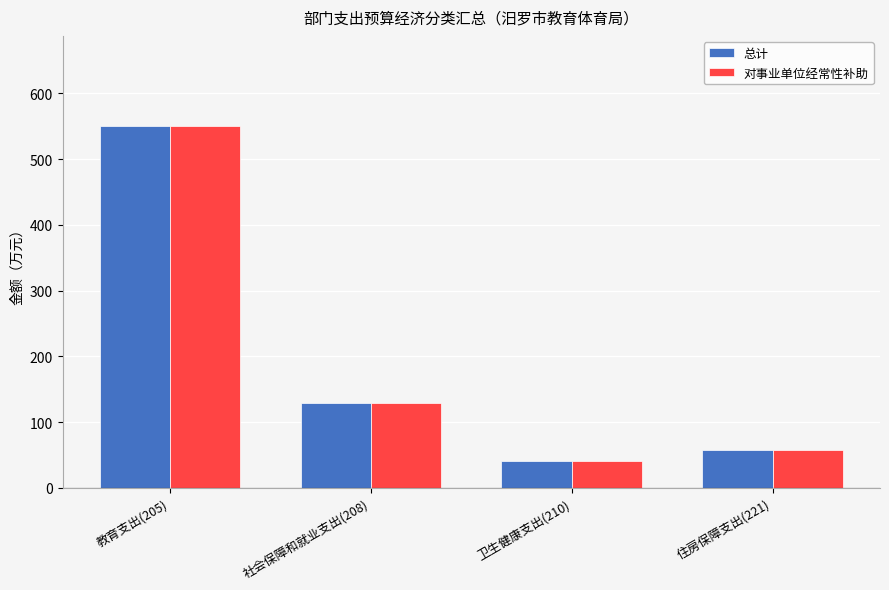

Does the chart contain any negative values?

No